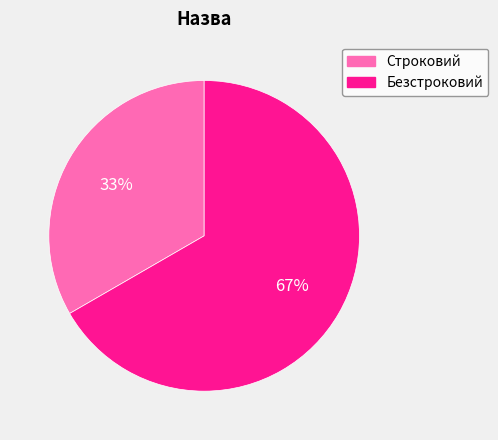

What is the smallest slice in the pie chart?

Строковий